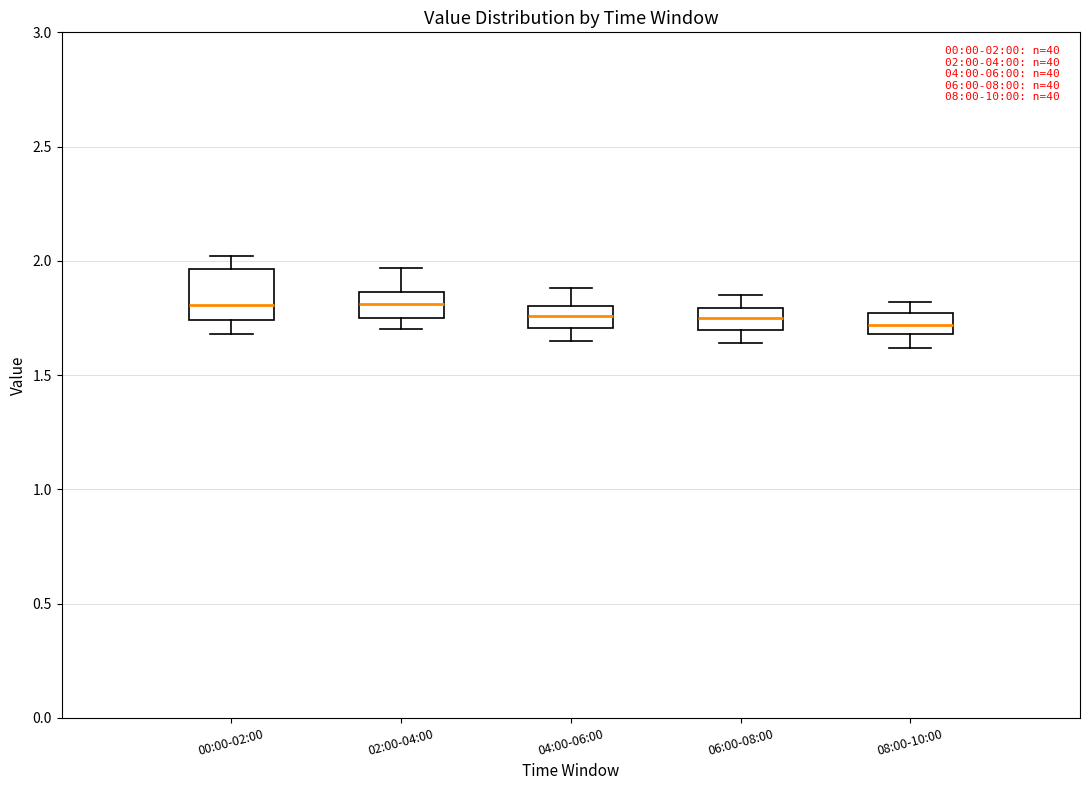

Which box is the tallest, from its lower edge to its upper edge?

00:00-02:00